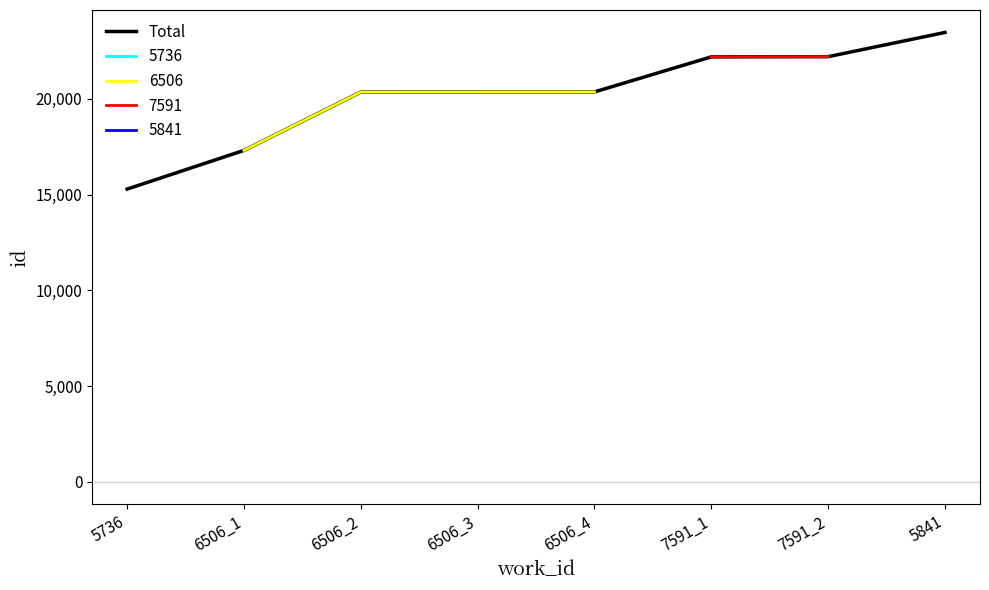

What position from the right is 6506_1?

7